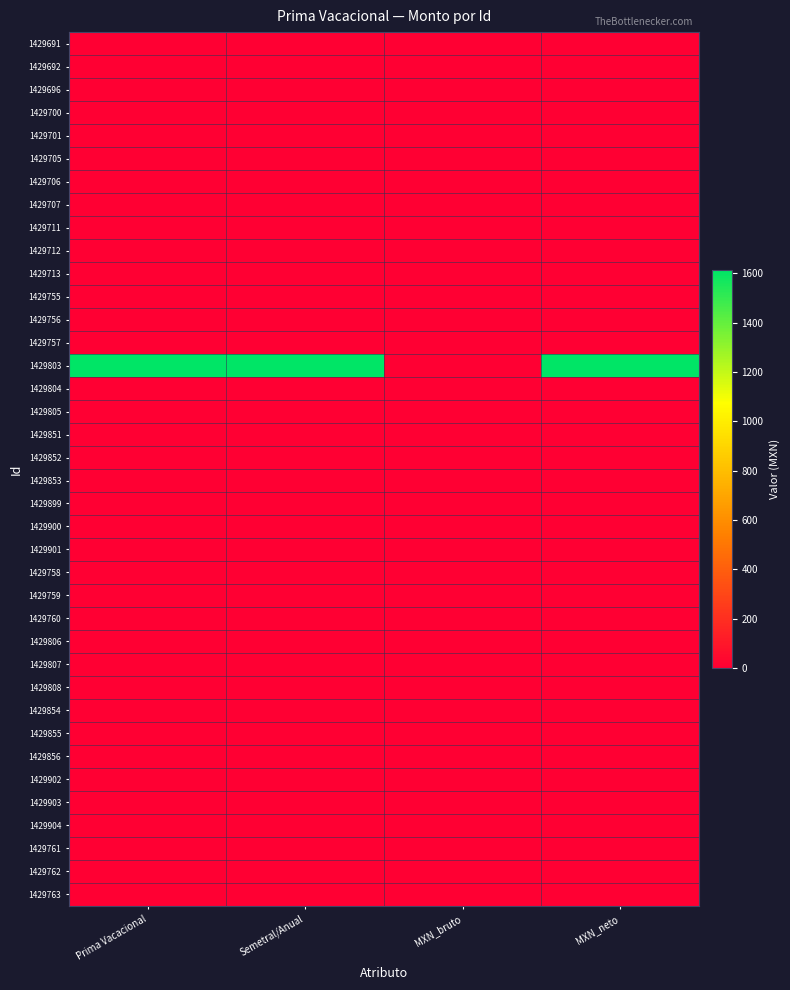

At Prima Vacacional, list the series in order from smallest to largest.

1429691, 1429692, 1429696, 1429700, 1429701, 1429705, 1429706, 1429707, 1429711, 1429712, 1429713, 1429755, 1429756, 1429757, 1429804, 1429805, 1429851, 1429852, 1429853, 1429899, 1429900, 1429901, 1429758, 1429759, 1429760, 1429806, 1429807, 1429808, 1429854, 1429855, 1429856, 1429902, 1429903, 1429904, 1429761, 1429762, 1429763, 1429803